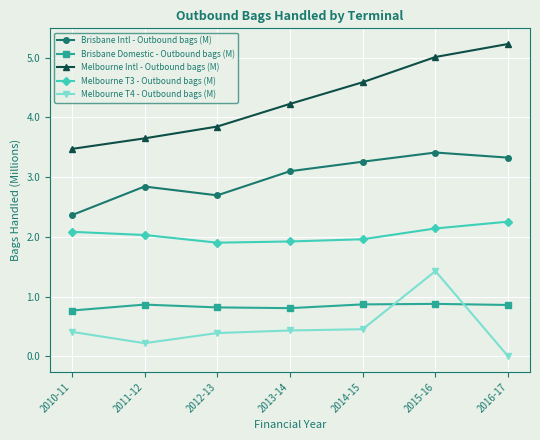

Which series has the largest total across all categories?

Melbourne Intl - Outbound bags (M)